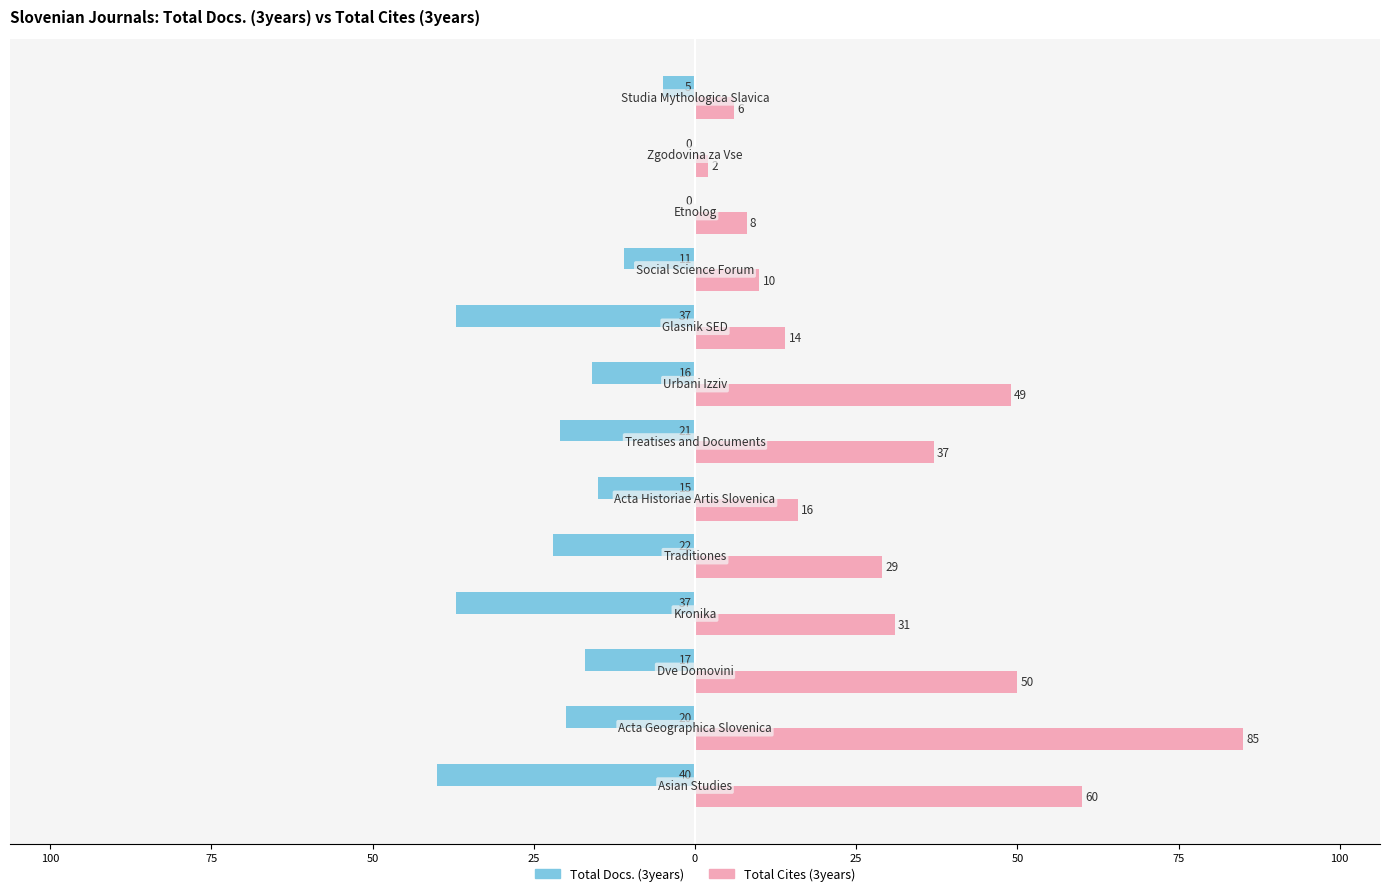

What are all the series names shown in the legend?

Total Docs. (3years), Total Cites (3years)